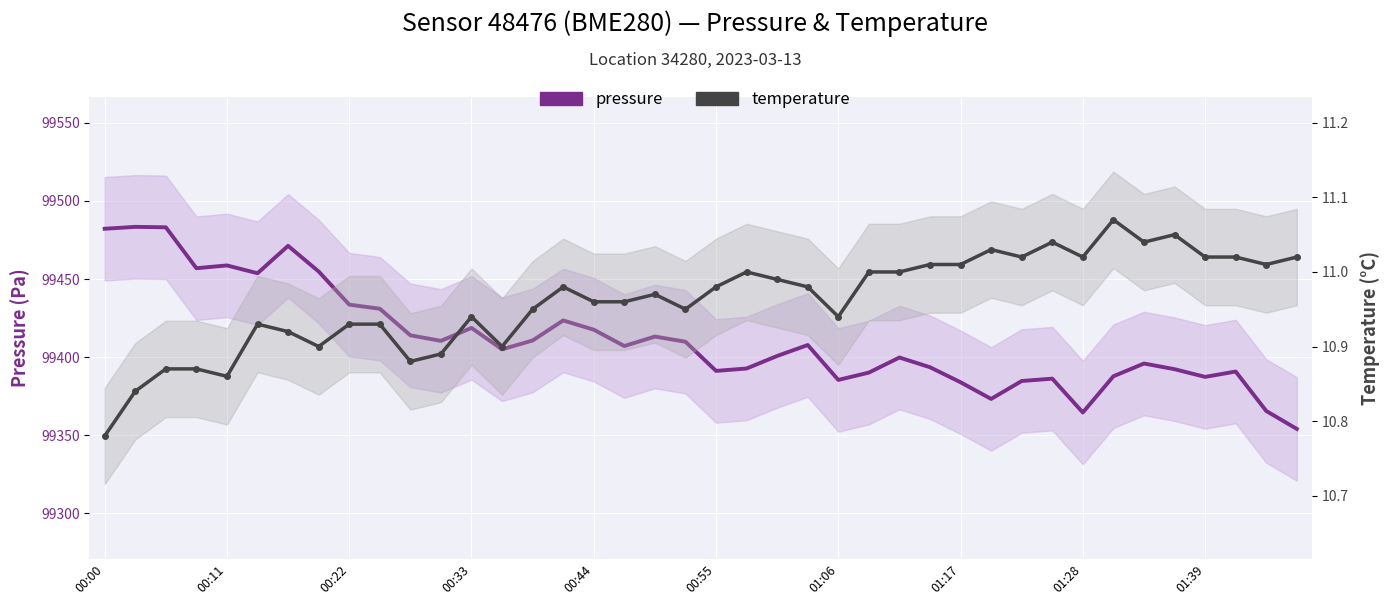

What is the lowest value of the temperature series?

10.8